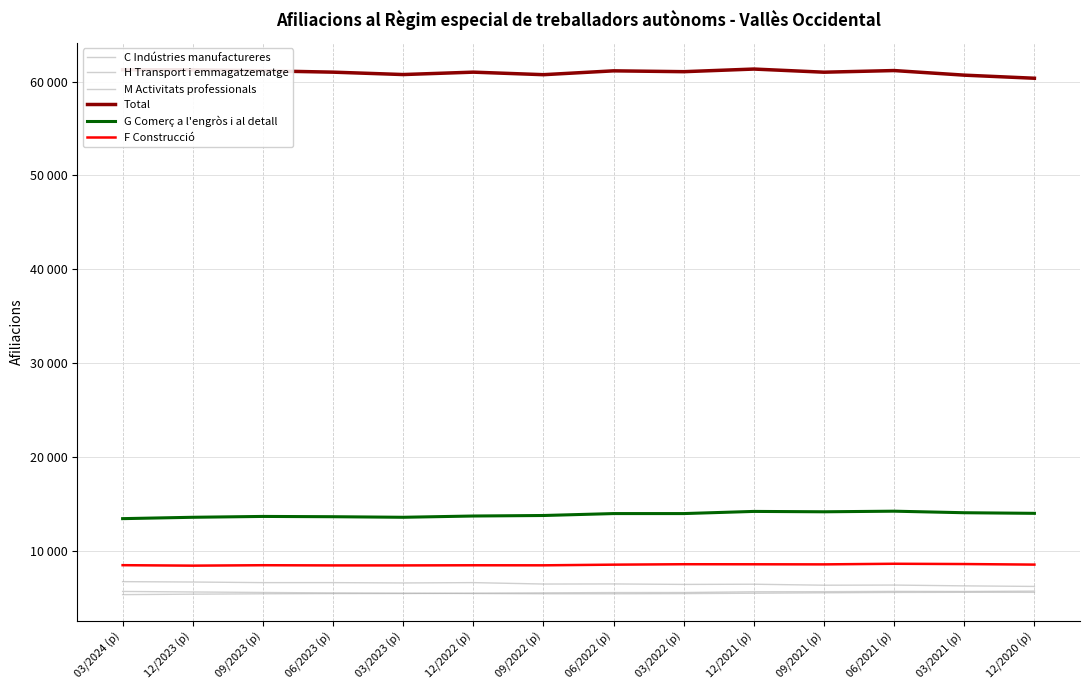

Does the chart display data point markers on the line(s)?

No